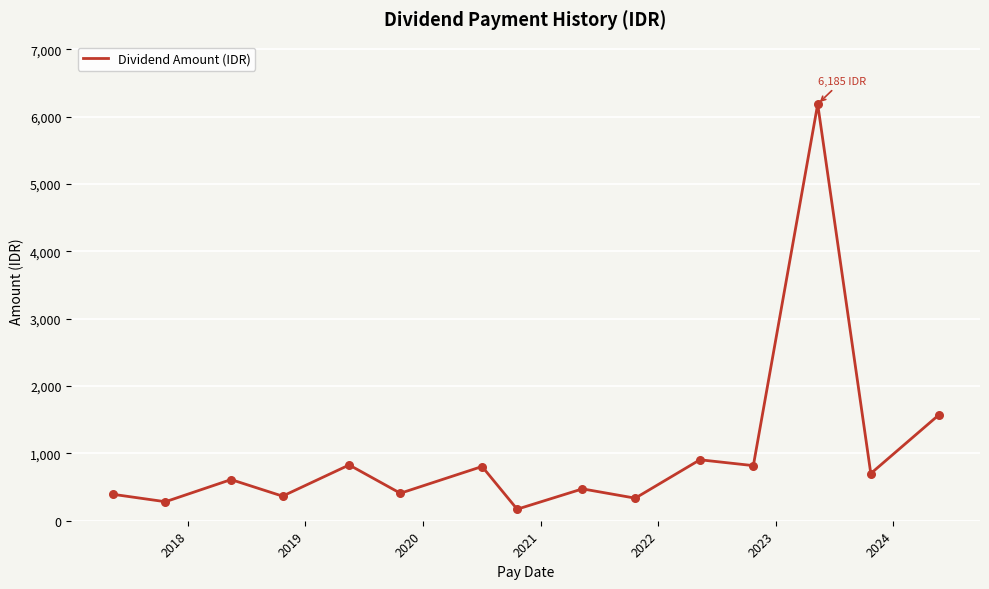

What is the difference between the maximum and minimum values?

6014